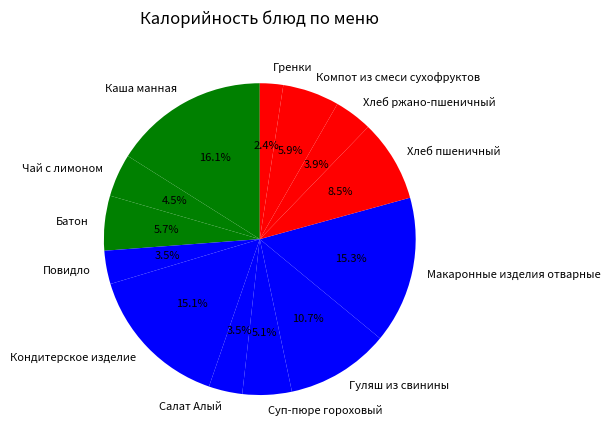

To the nearest percent, what portion does Каша манная represent?

16%